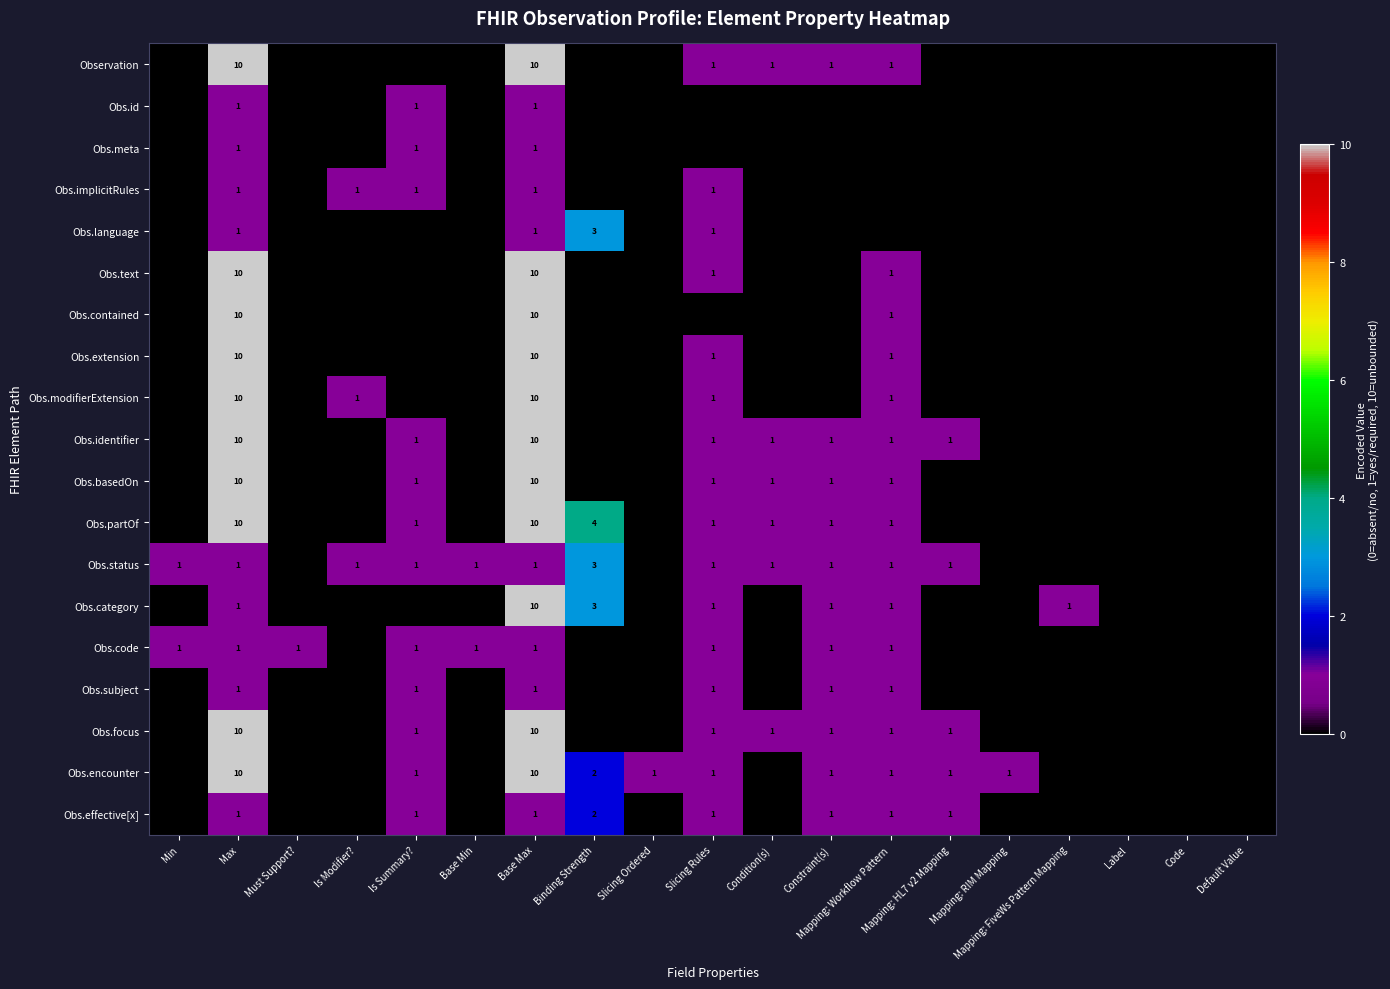

The Obs.partOf series shows 4 at Binding Strength. True or false?

True